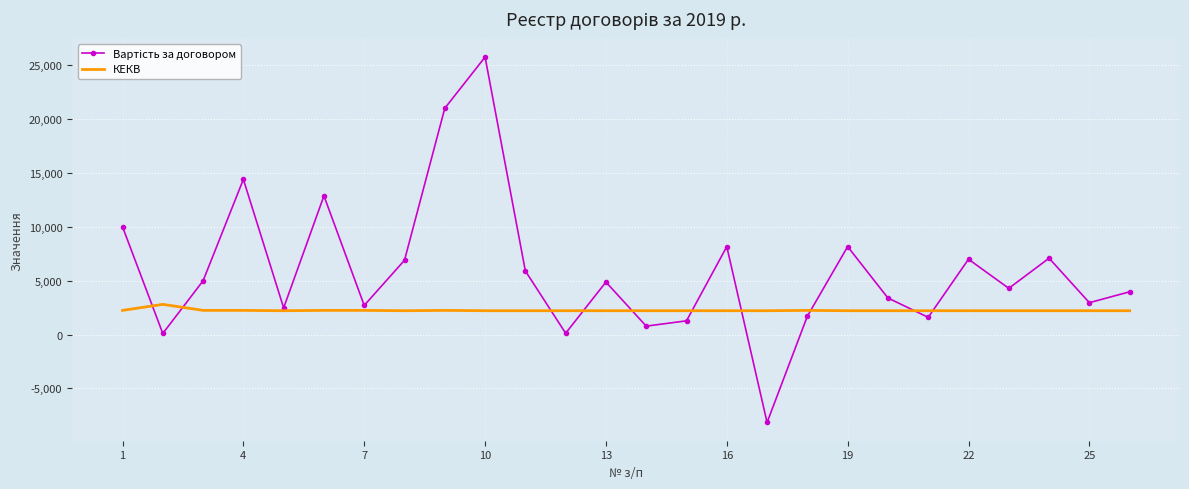

What is the minimum value shown in the chart?

-8159.8